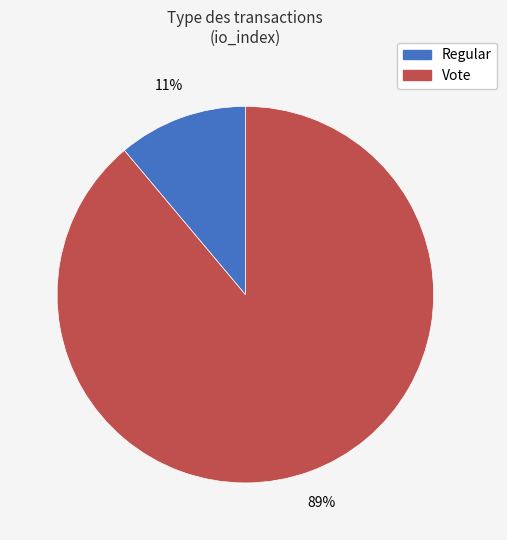

Between Regular and Vote, which is larger?

Vote